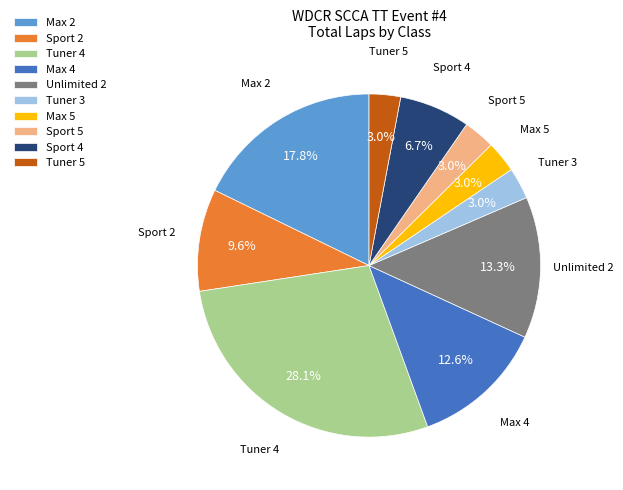

Is there any slice that represents more than half of the pie?

No